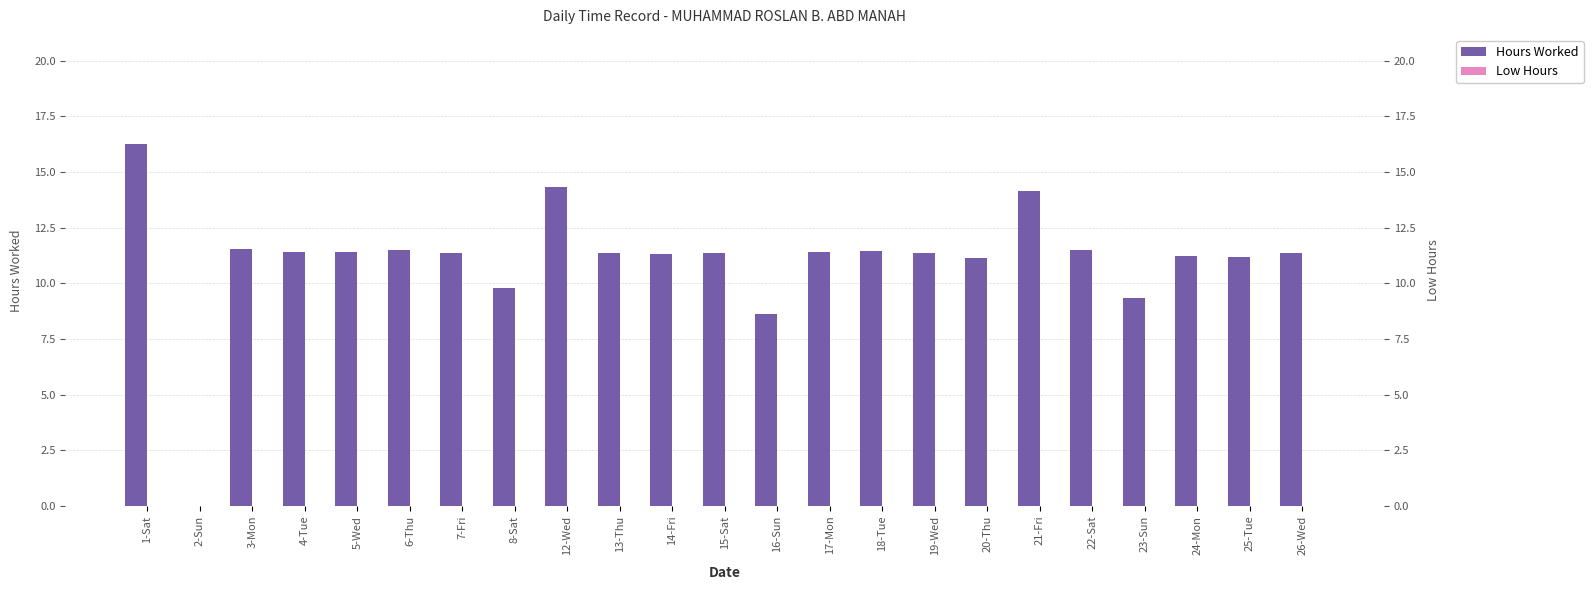

Reading left to right, list all the values displayed in this chart.

Hours Worked: 16.3	0.0	11.5	11.4	11.4	11.5	11.4	9.8	14.3	11.4	11.3	11.4	8.6	11.4	11.5	11.4	11.1	14.1	11.5	9.3	11.2	11.2	11.3
Low Hours: 0.0	0.0	0.0	0.0	0.0	0.0	0.0	0.0	0.0	0.0	0.0	0.0	0.0	0.0	0.0	0.0	0.0	0.0	0.0	0.0	0.0	0.0	0.0